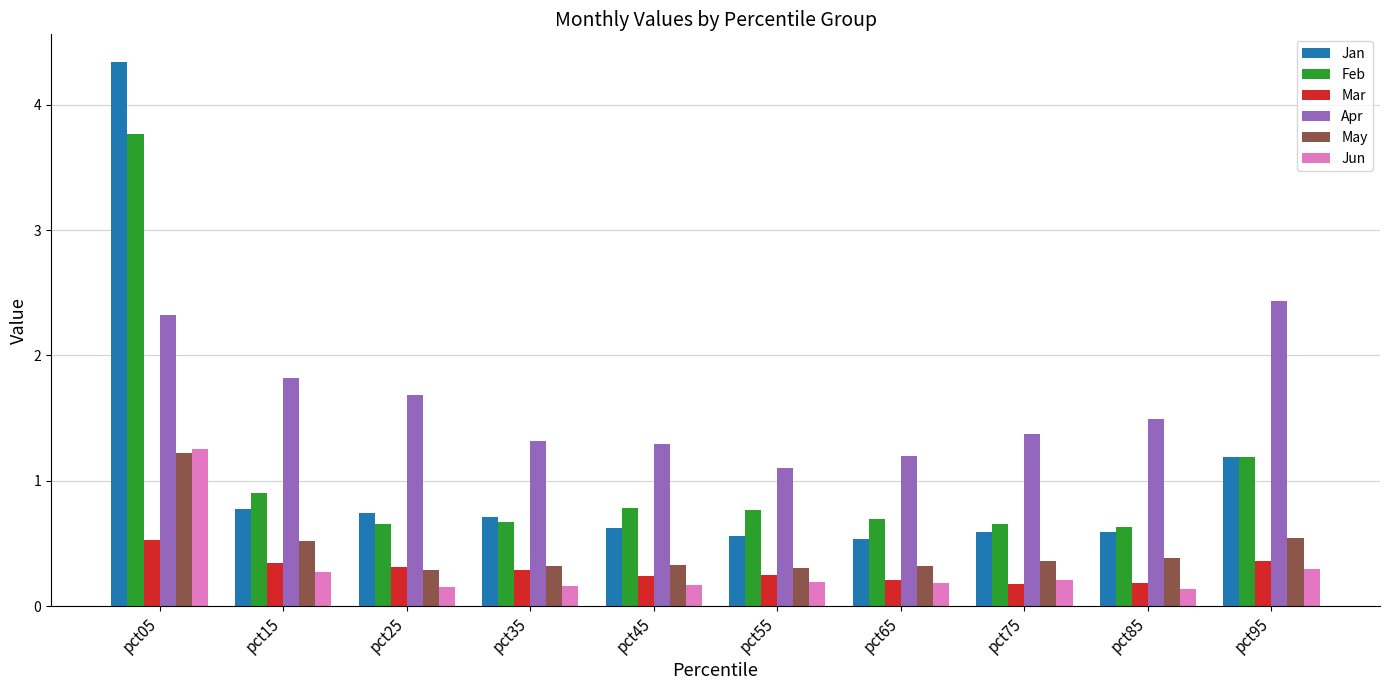

Which series has the largest range (max minus min)?

Jan